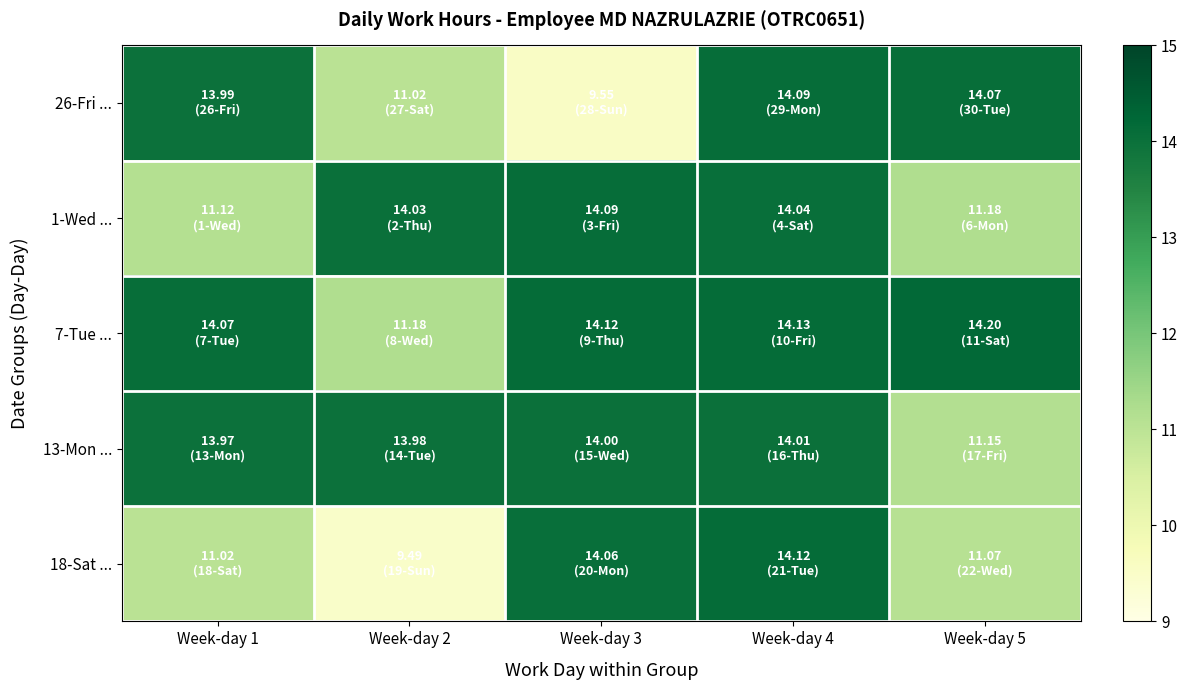

Reading left to right, extract all data points from this chart.

26-Fri ...: Week-day 1=14.0	Week-day 2=11.0	Week-day 3=9.6	Week-day 4=14.1	Week-day 5=14.1
1-Wed ...: Week-day 1=11.1	Week-day 2=14.0	Week-day 3=14.1	Week-day 4=14.0	Week-day 5=11.2
7-Tue ...: Week-day 1=14.1	Week-day 2=11.2	Week-day 3=14.1	Week-day 4=14.1	Week-day 5=14.2
13-Mon ...: Week-day 1=14.0	Week-day 2=14.0	Week-day 3=14.0	Week-day 4=14.0	Week-day 5=11.2
18-Sat ...: Week-day 1=11.0	Week-day 2=9.5	Week-day 3=14.1	Week-day 4=14.1	Week-day 5=11.1